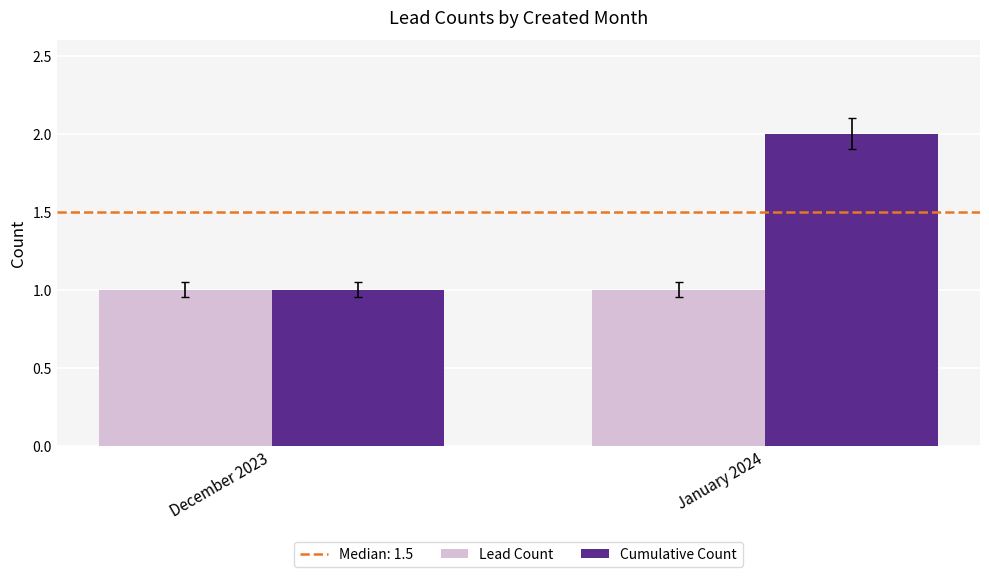

What is the minimum value for Lead Count?

1